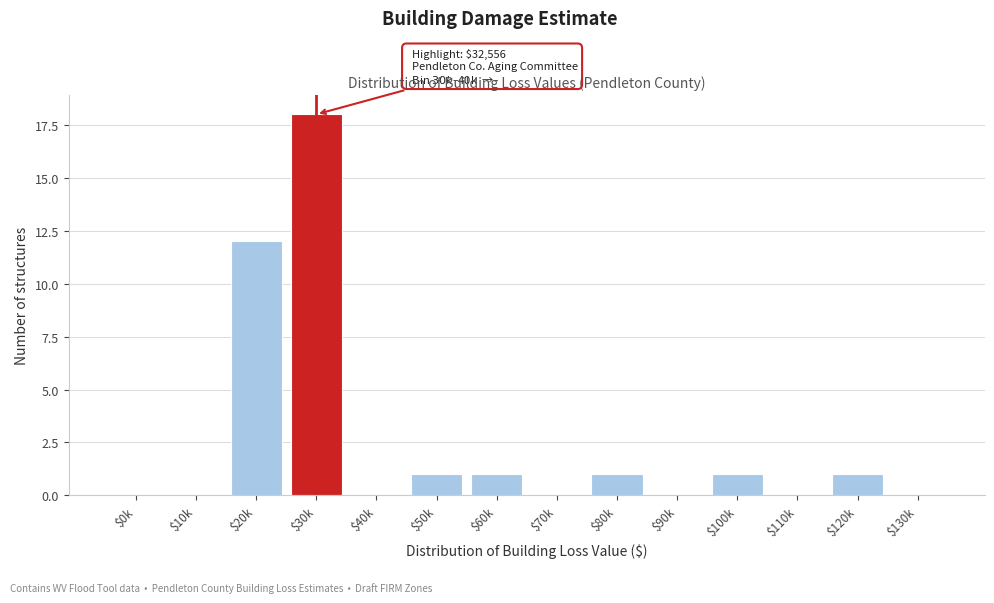

At which label is the value closest to 9?

$20k